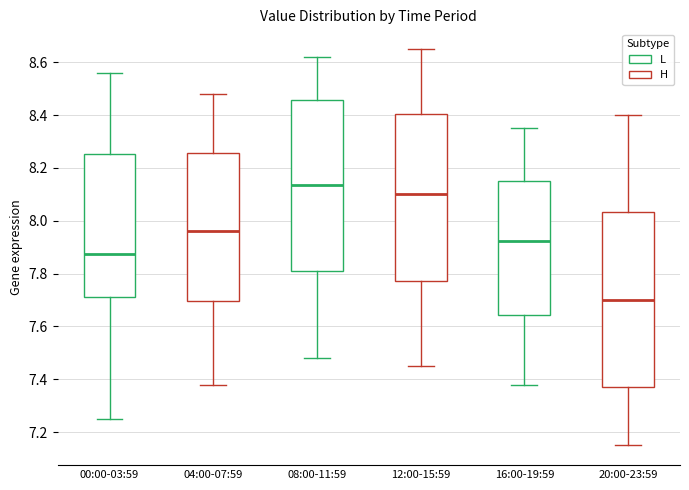

Where does the lower whisker of the box for 12:00-15:59 end on the y-axis? The values are not printed on the chart, so give them approximately, as read against the axis.

7.46